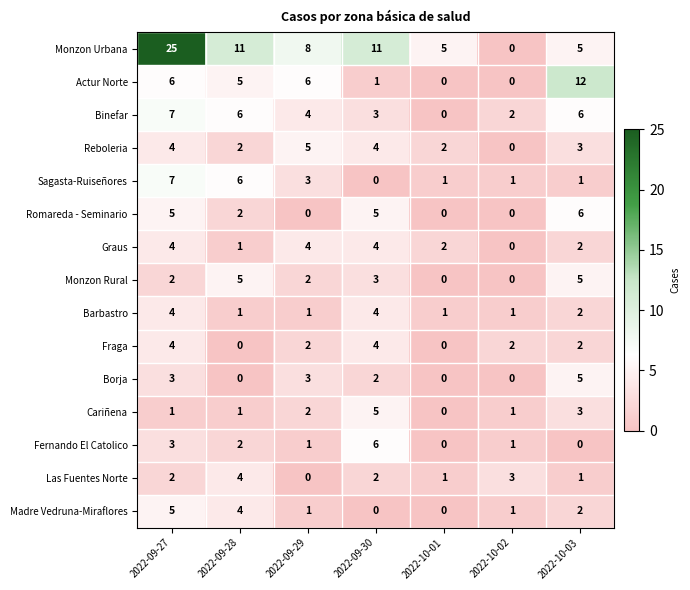

What is the difference between the highest and lowest values at 2022-10-03?

12